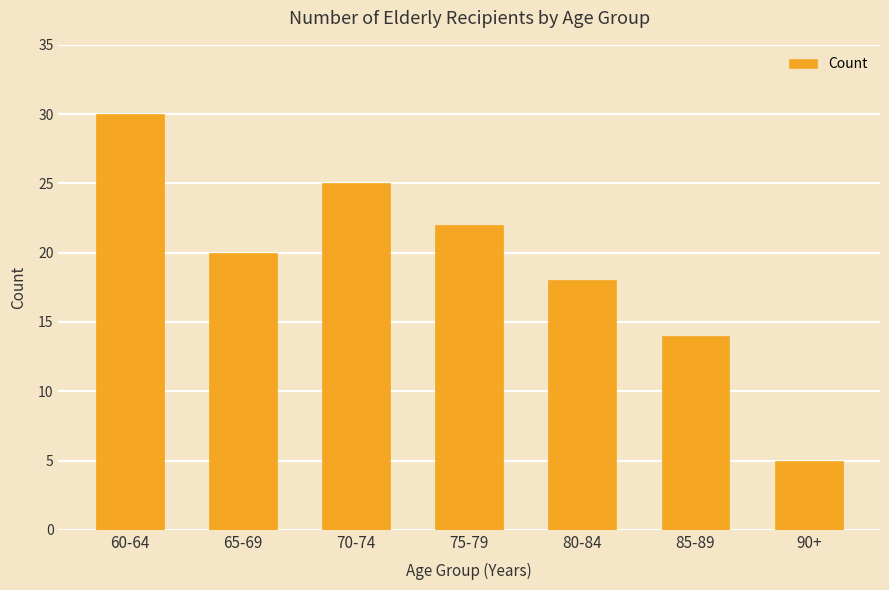

What is the minimum value shown in the chart?

5